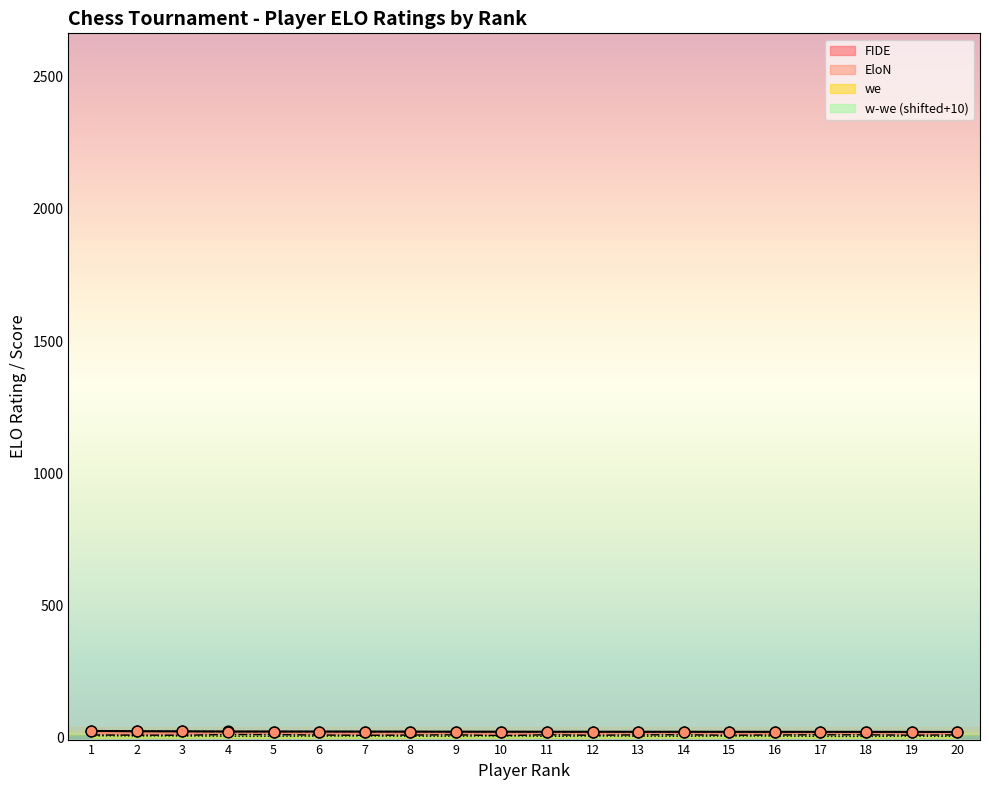

Which series reaches the maximum Y coordinate?

FIDE